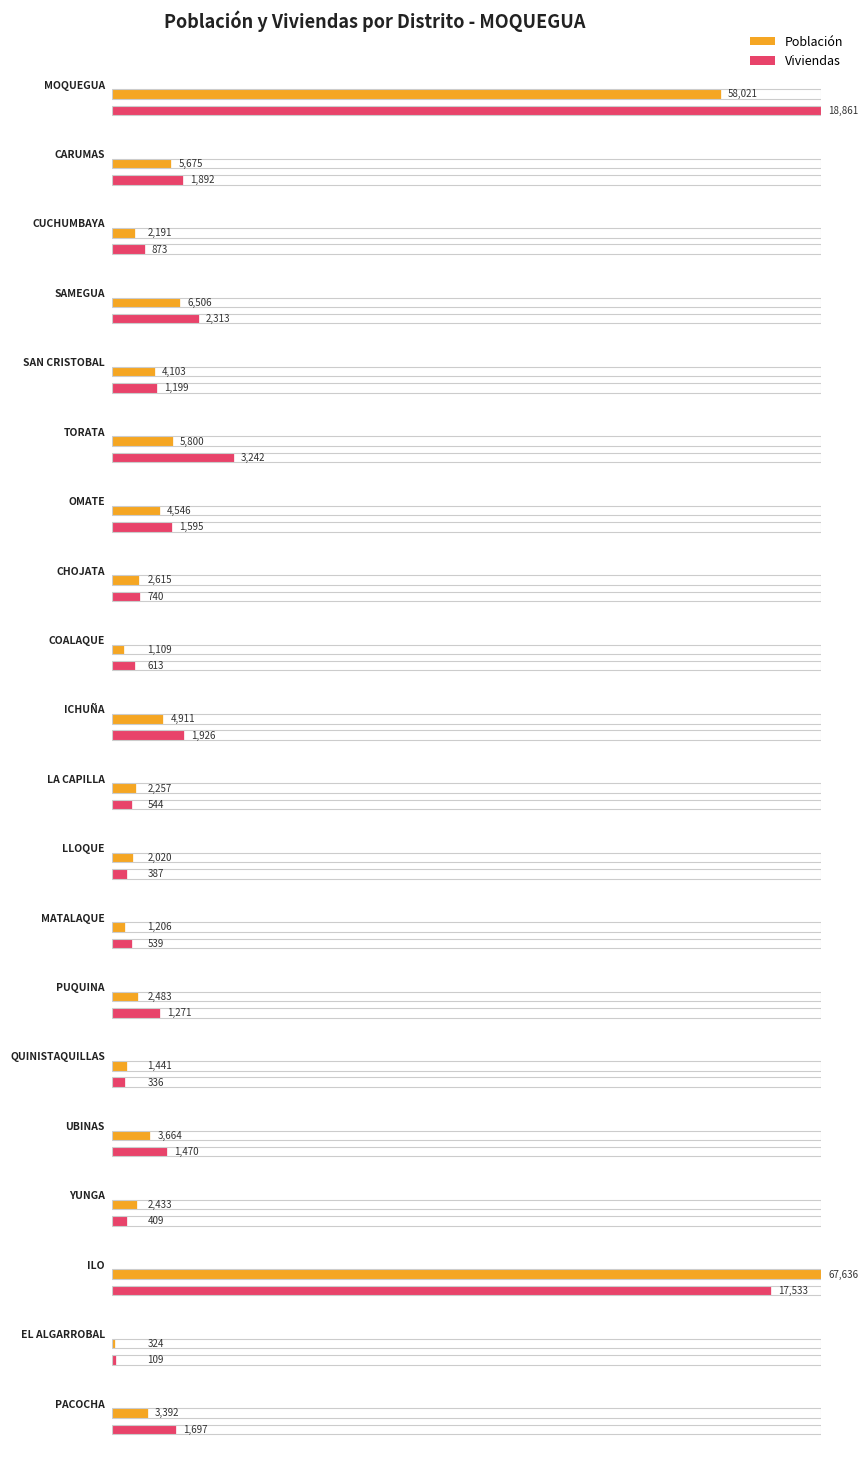

What is the difference between the maximum and minimum values in the Viviendas series?

18752